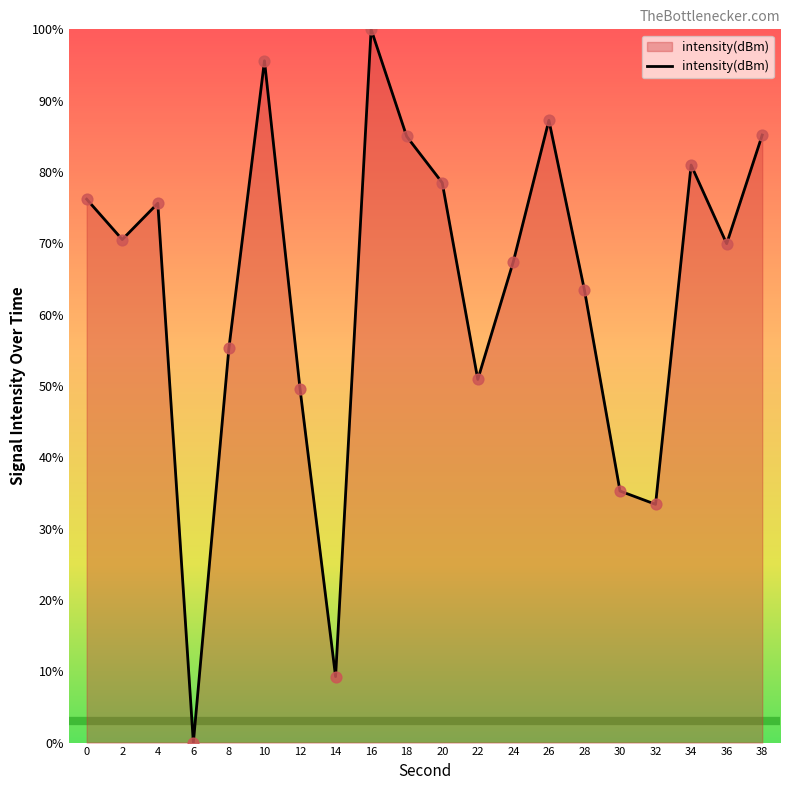

What is the ratio of the value at 22 to the value at 8?

0.9